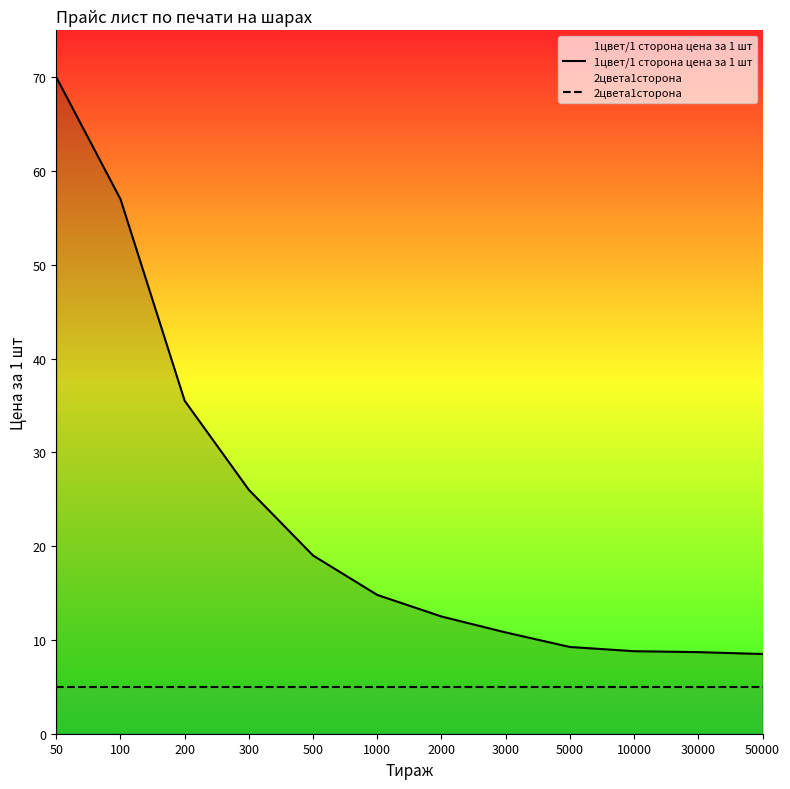

True or false: 1цвет/1 сторона цена за 1 шт and 2цвета1сторона cross at least once.

False